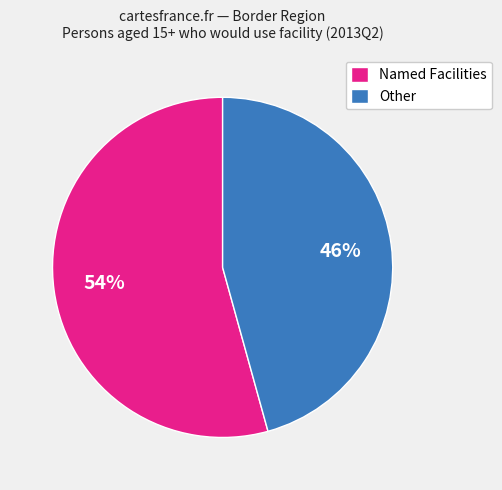

Rank the categories by value from highest to lowest.

Named Facilities, Other